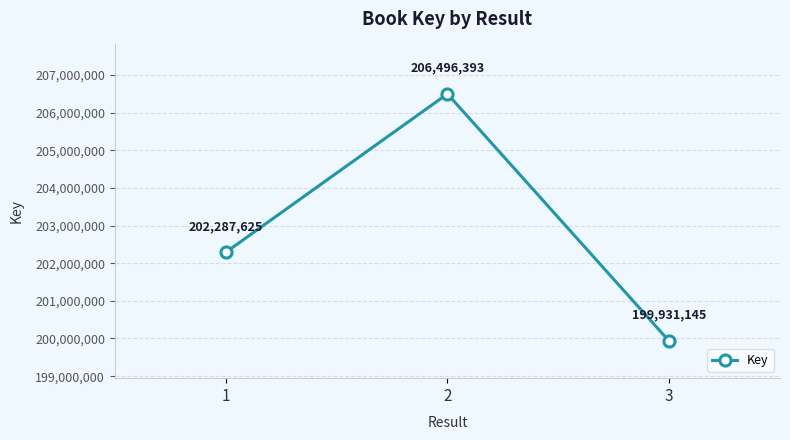

How many series are shown in this chart?

1